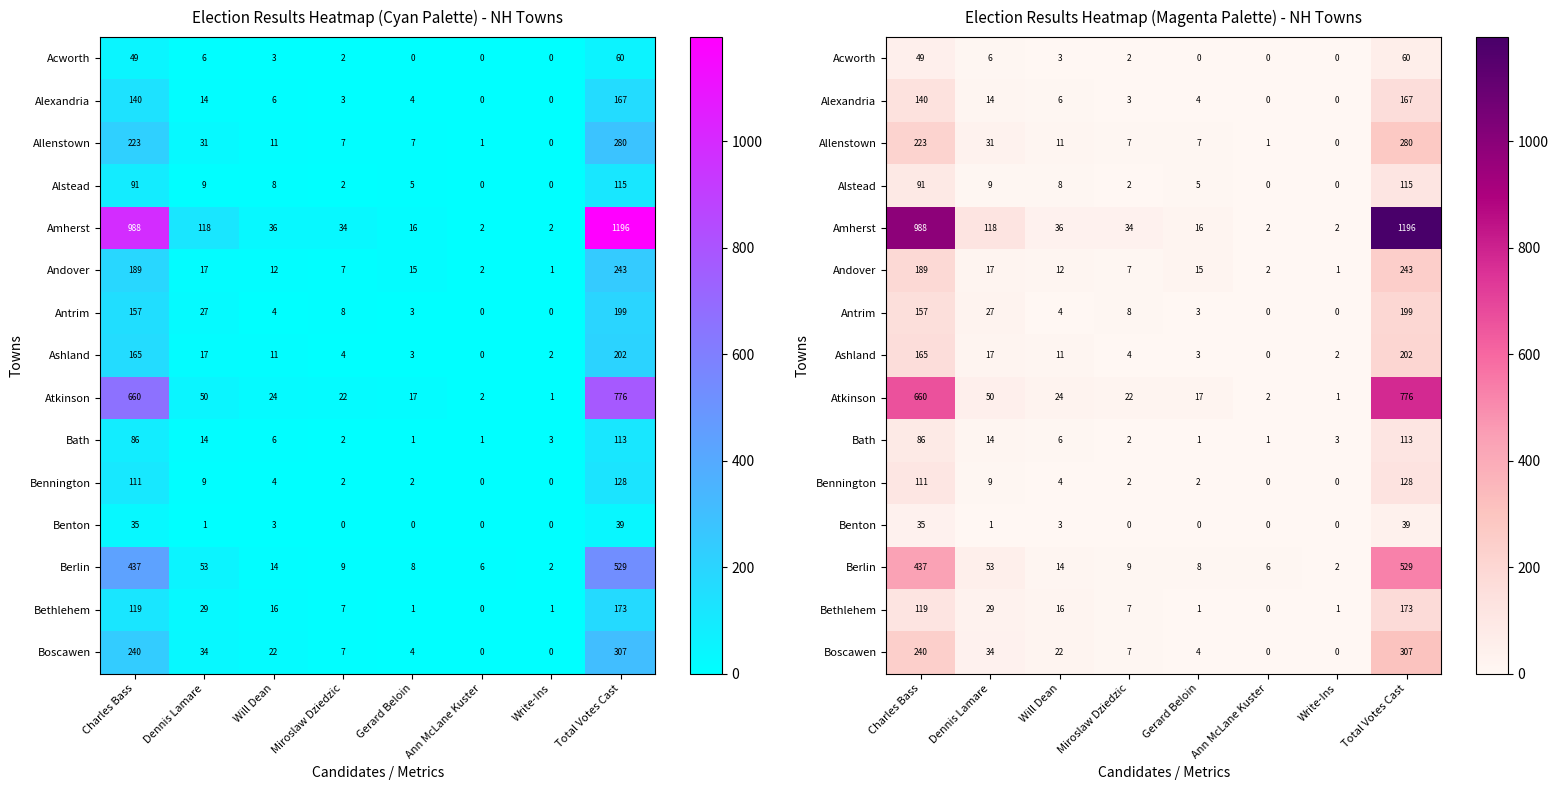

What is the total value across all series at Ann McLane Kuster?

14